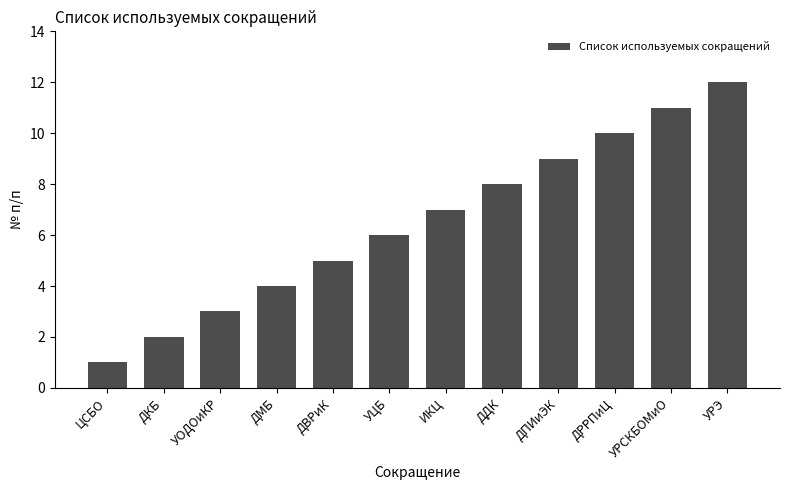

Count the number of data series in this chart.

1